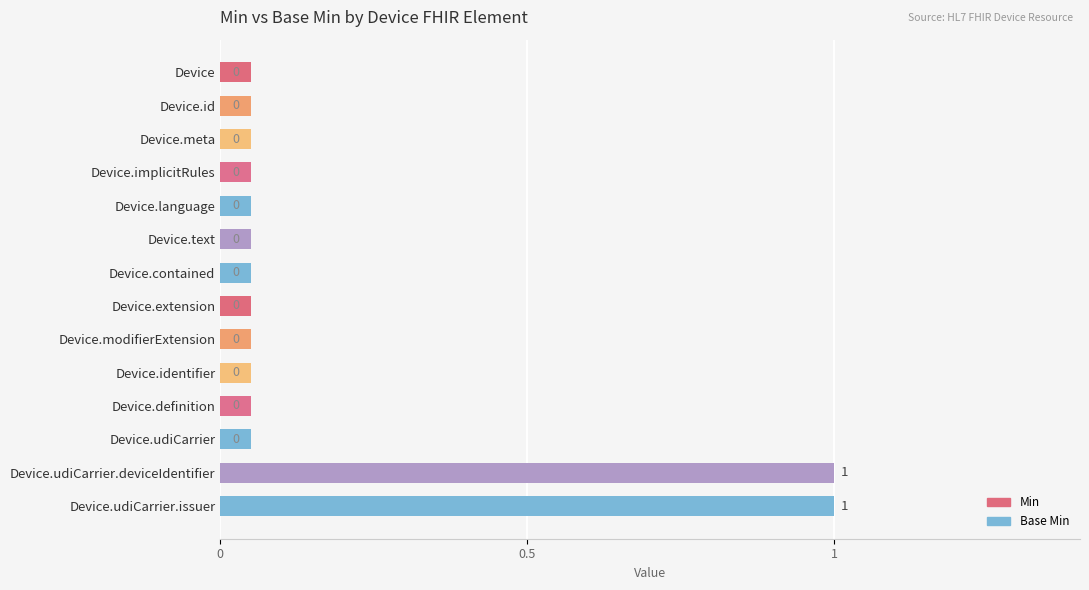

The Min series shows 0 at Device.implicitRules. True or false?

True